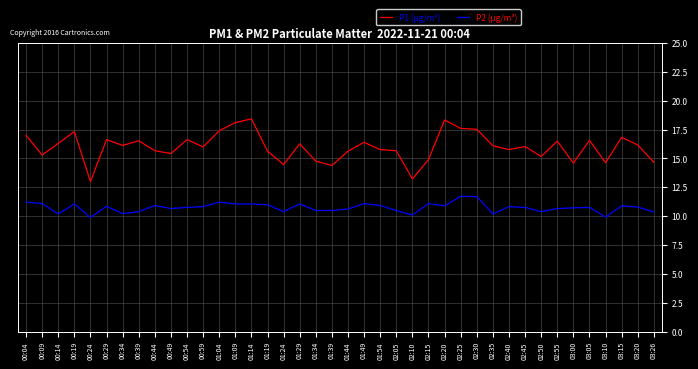

What is the lowest value of the P1 (µg/m³) series?

13.0